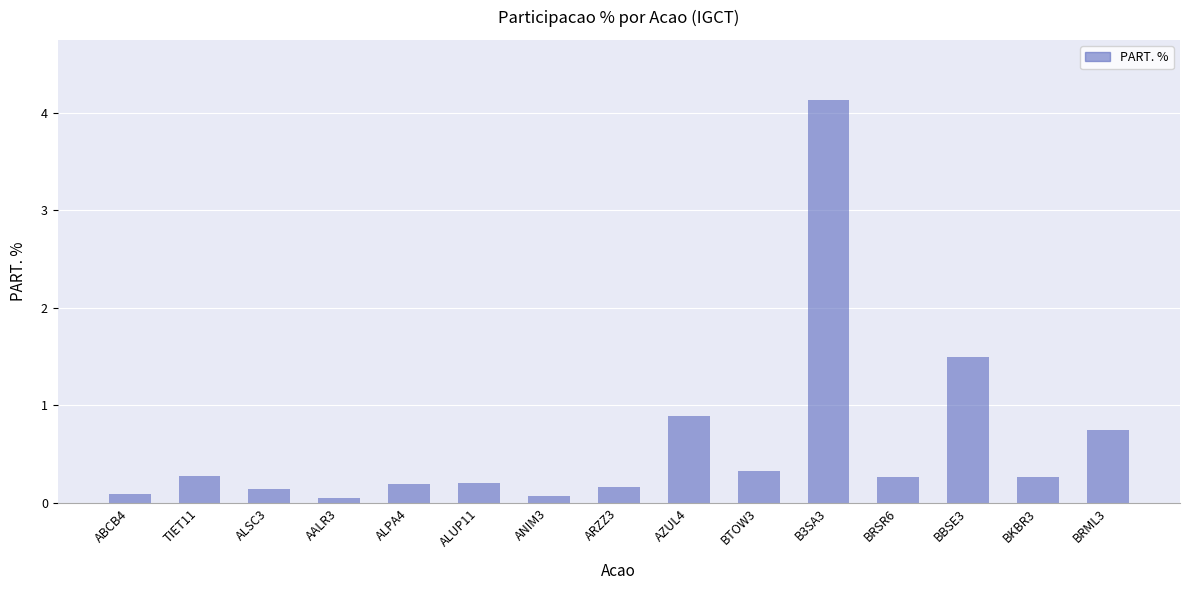

What is the sum of the values at AALR3 and B3SA3?

4.2